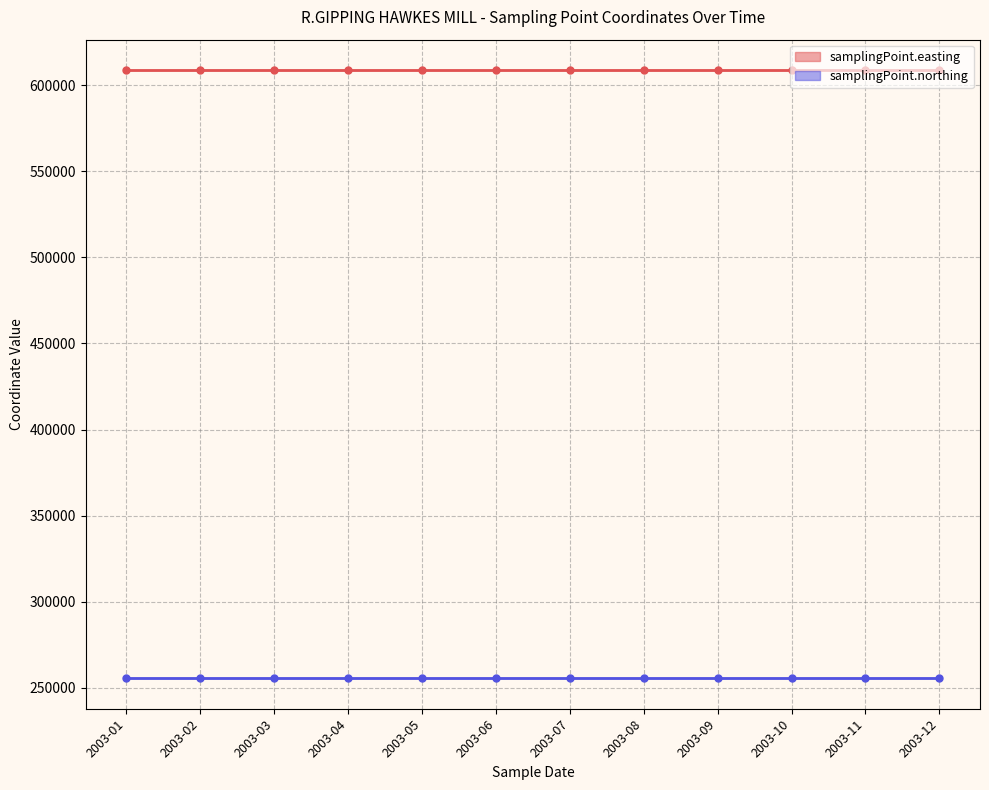

Which category has the lowest value in the samplingPoint.easting line series?

2003-01